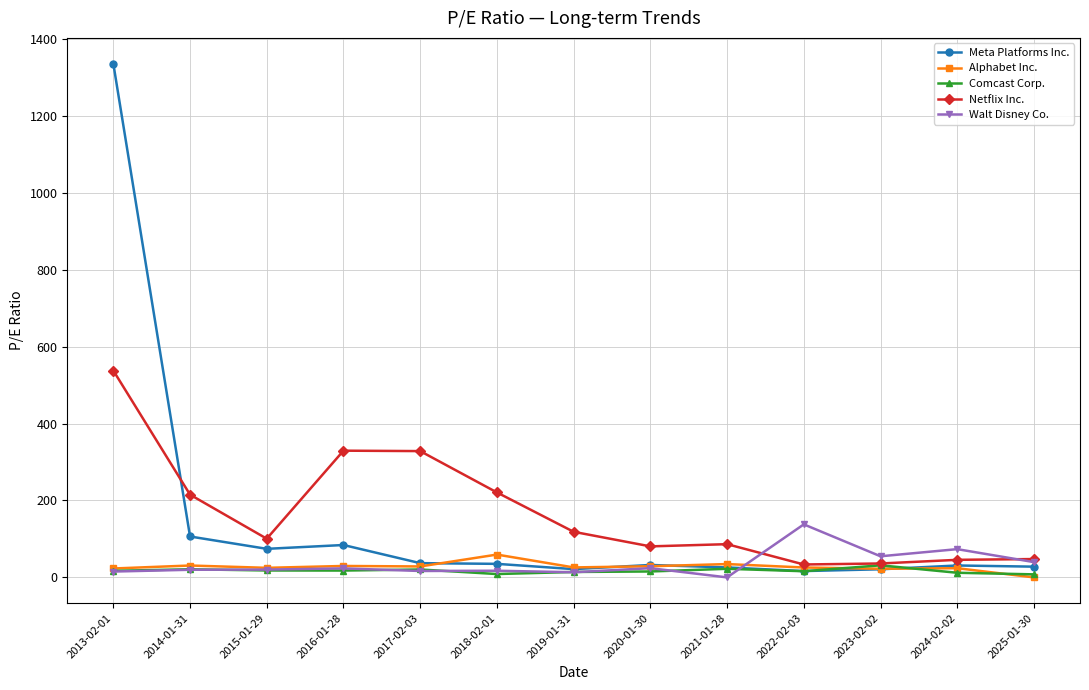

What is the label of the 2nd point from the left?

2014-01-31